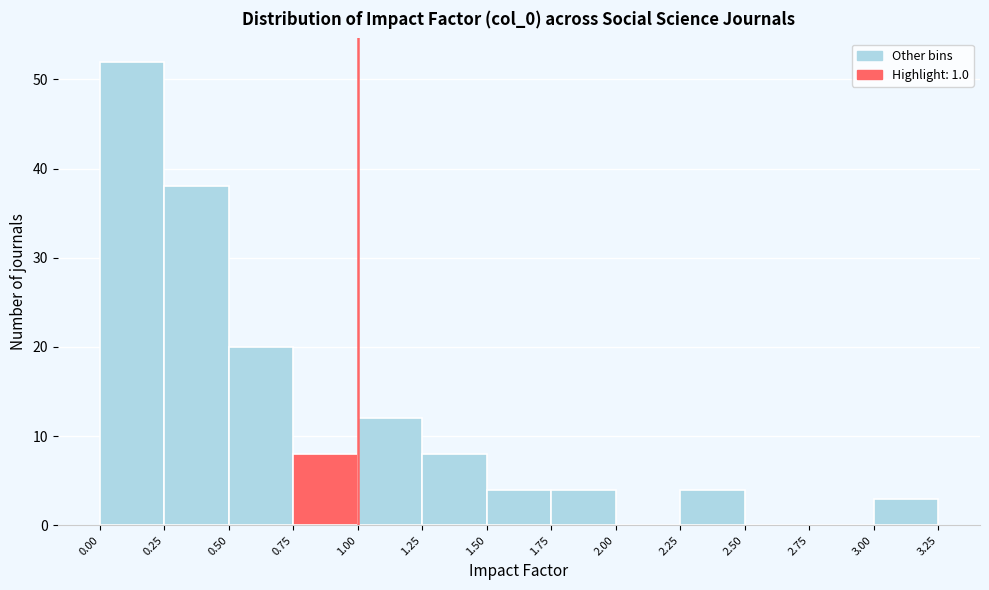

What is the height of the bar covering 2.25 to 2.50 on the x-axis? The values are not printed on the chart, so give them approximately, as read against the axis.

4